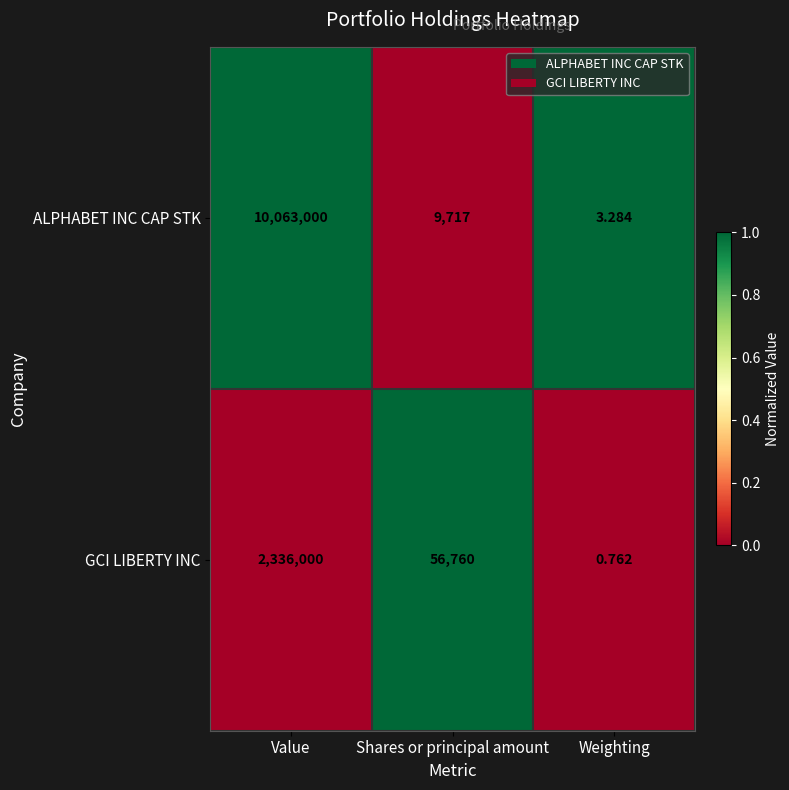

Where does the ALPHABET INC CAP STK series first go above 9717?

Value